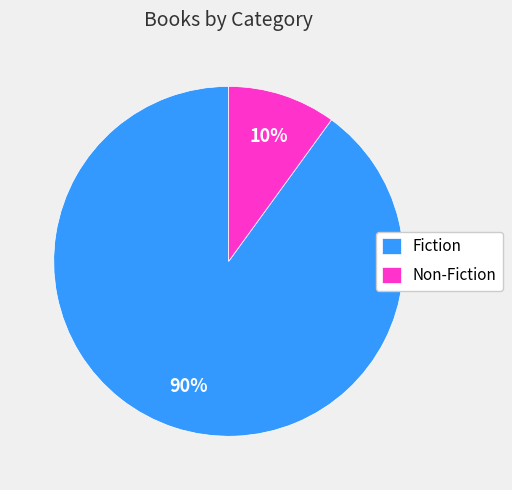

Is the sum of Non-Fiction and Fiction greater than half?

Yes